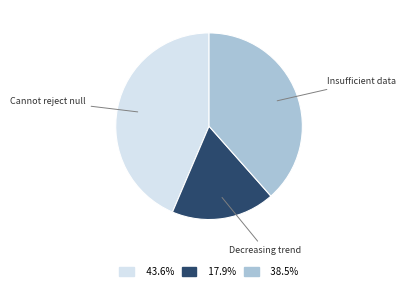

Combined, do Decreasing trend and Cannot reject null account for over 50%?

Yes